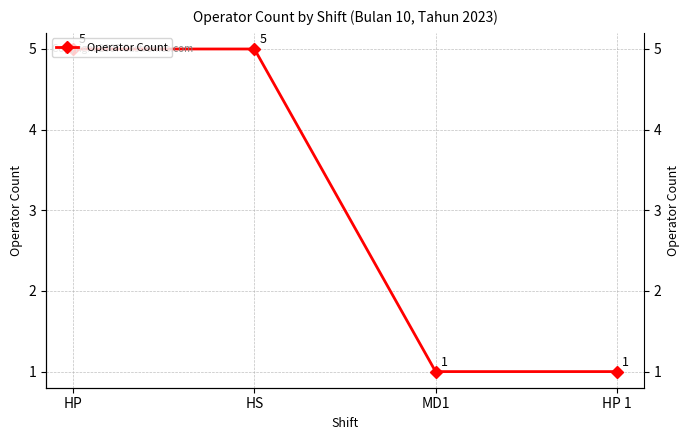

Reading left to right, list all the values displayed in this chart.

HP=5	HS=5	MD1=1	HP 1=1